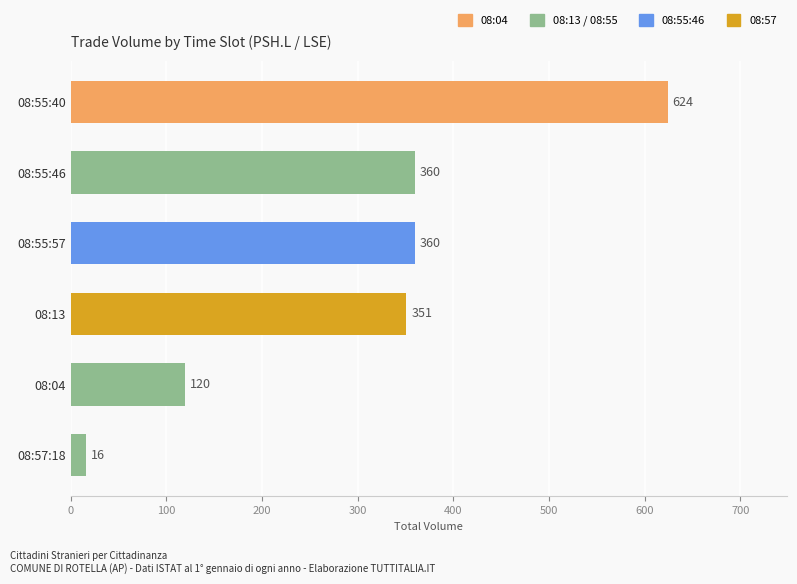

True or false: the data shows 16 at 08:57:18.

True